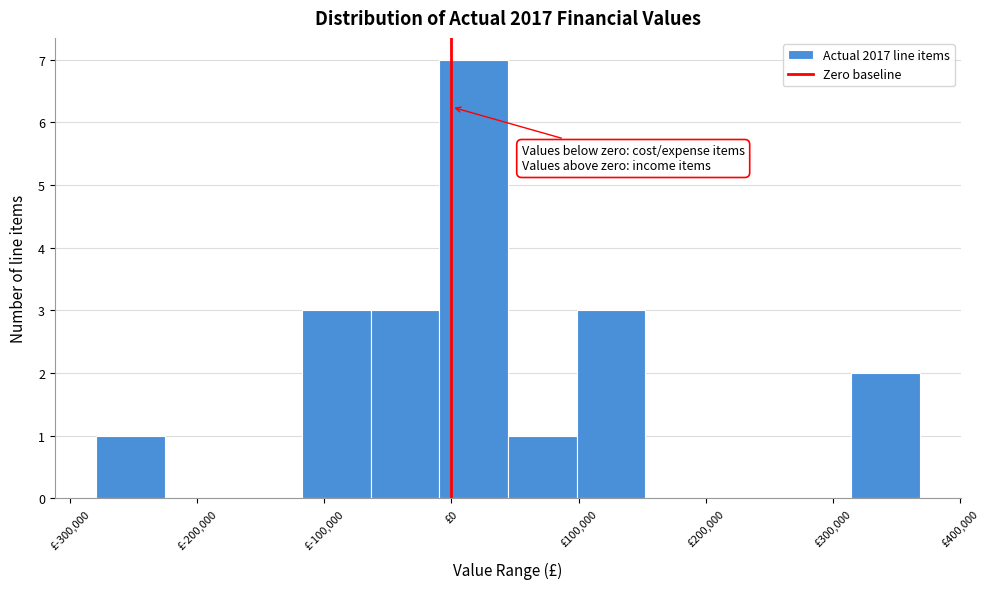

Reading left to right, transcribe this chart: for each bar, give the range it covers on the x-axis and its height. Neither the bar edges nor the heights are printed on the chart, so give them approximately, as read against the axes.

-280000 to -230000: 1
-230000 to -170000: 0
-170000 to -120000: 0
-120000 to -60000: 3
-60000 to -10000: 3
-10000 to 40000: 7
40000 to 100000: 1
100000 to 150000: 3
150000 to 210000: 0
210000 to 260000: 0
260000 to 310000: 0
310000 to 370000: 2